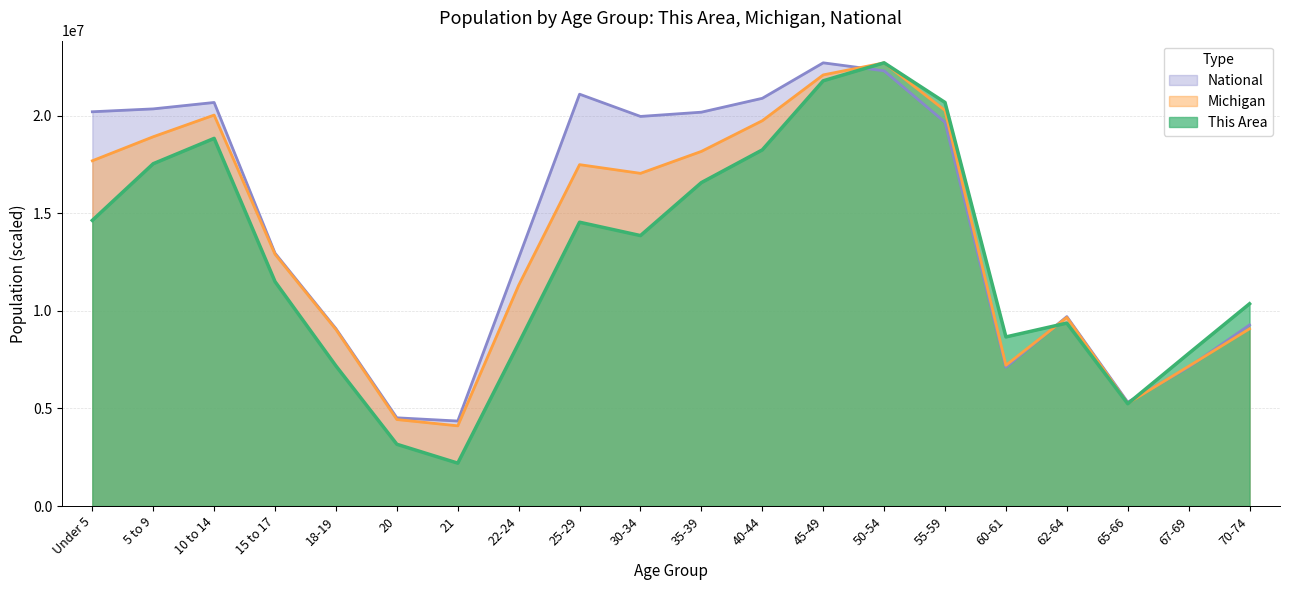

What are all the series names shown in the legend?

National, Michigan, This Area